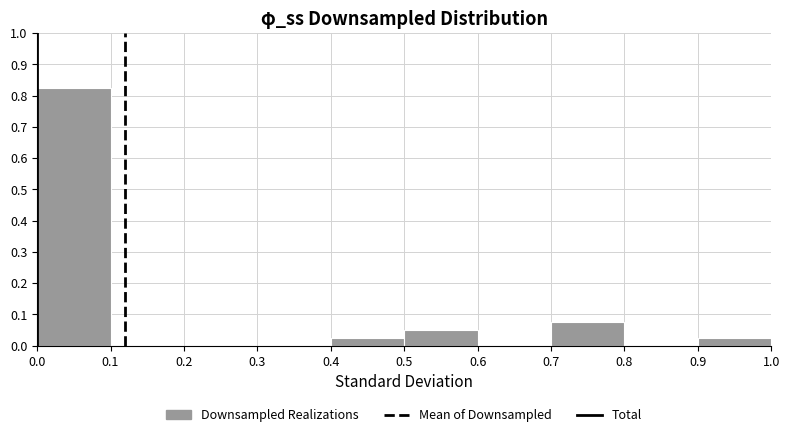

Reading left to right, transcribe this chart: for each bar, give the range it covers on the x-axis and its height. The values are not printed on the chart, so give them approximately, as read against the axis.

0.0 to 0.1: 0.83
0.1 to 0.2: 0
0.2 to 0.3: 0
0.3 to 0.4: 0
0.4 to 0.5: 0.03
0.5 to 0.6: 0.05
0.6 to 0.7: 0
0.7 to 0.8: 0.08
0.8 to 0.9: 0
0.9 to 1.0: 0.03